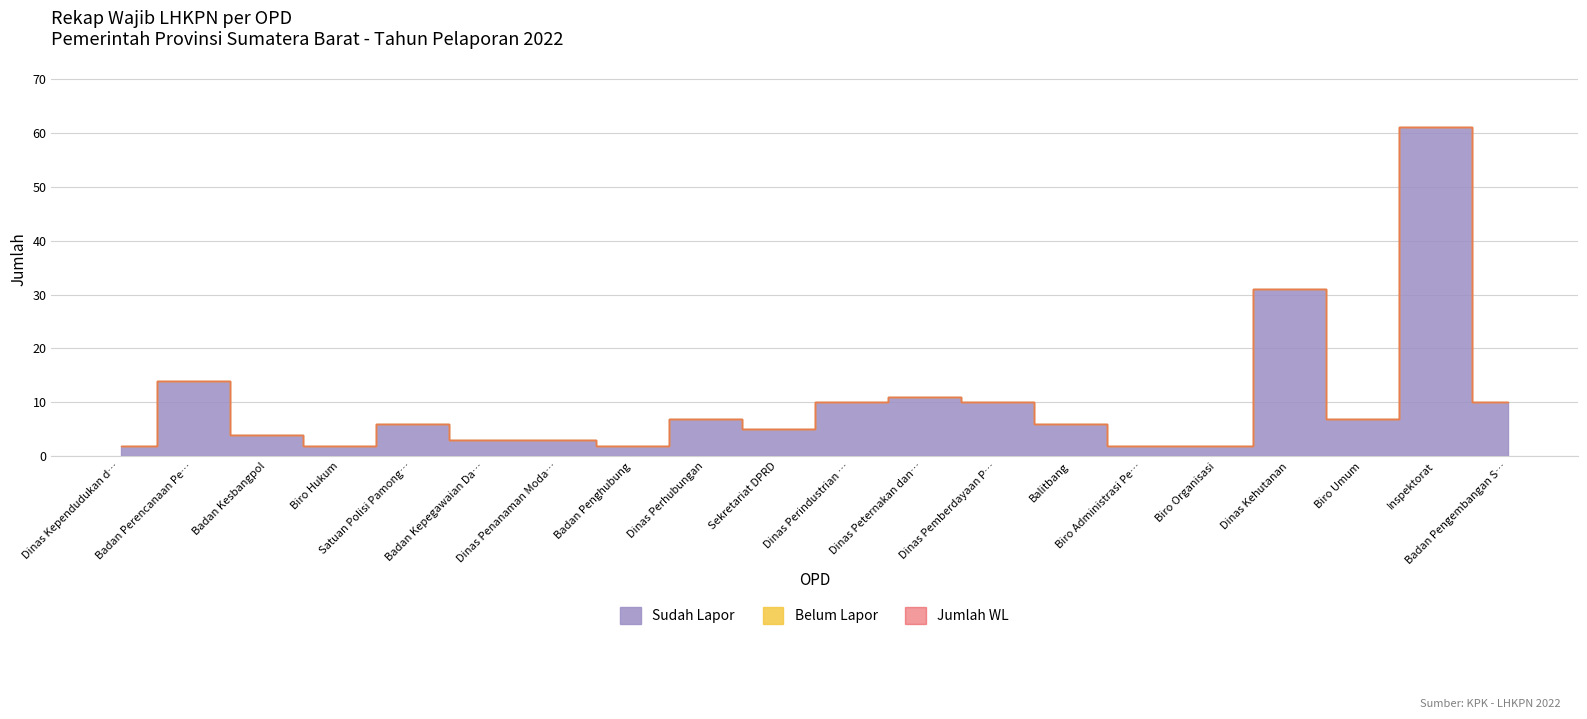

Reading right to left, what are all the values shown in this chart?

Jumlah WL: 10	61	7	31	2	2	6	10	11	10	5	7	2	3	3	6	2	4	14	2
Sudah Lapor: 10	61	7	31	2	2	6	10	11	10	5	7	2	3	3	6	2	4	14	2
Belum Lapor: 0	0	0	0	0	0	0	0	0	0	0	0	0	0	0	0	0	0	0	0